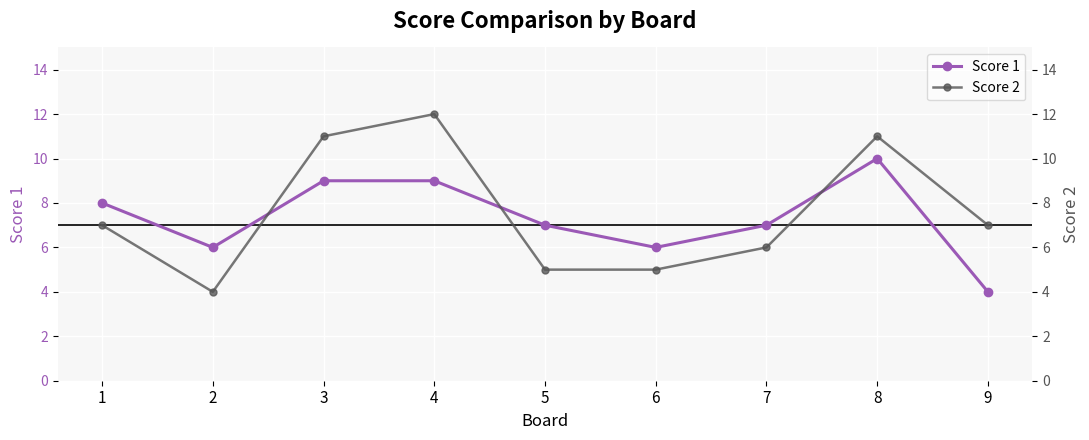

What are all the series names shown in the legend?

Score 1, Score 2